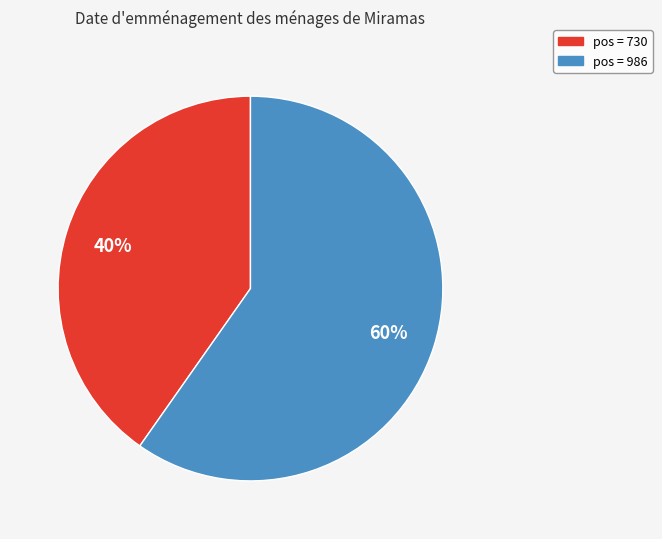

To the nearest percent, what is the average slice percentage?

50%